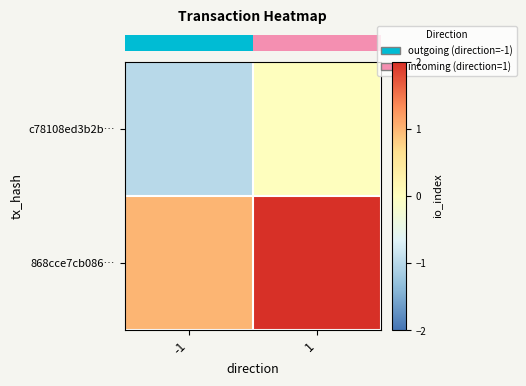

List the series in order of their overall mean, highest first.

row_1, row_0